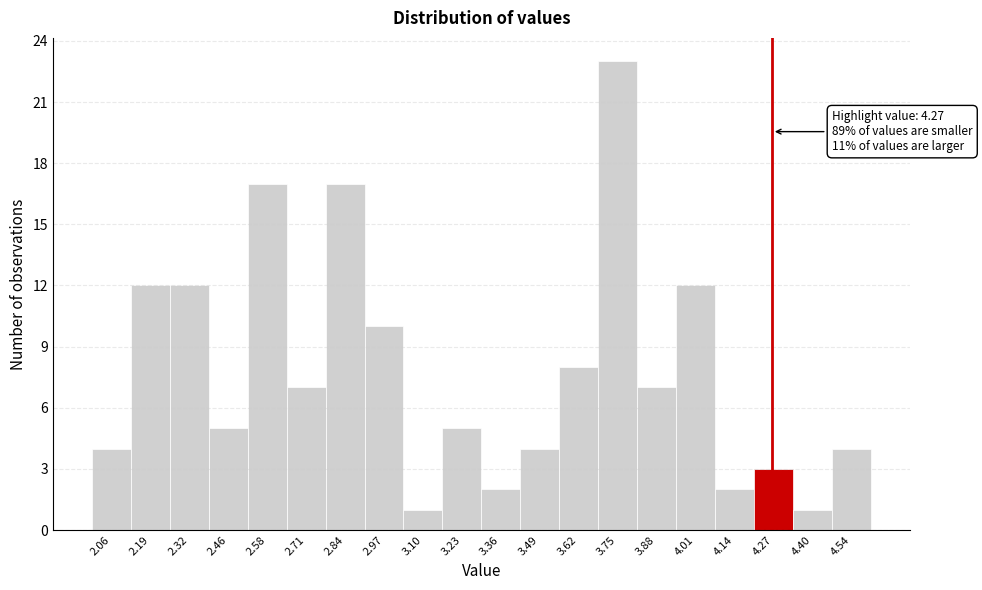

Which range on the x-axis has the tallest bar?

3.69 to 3.82